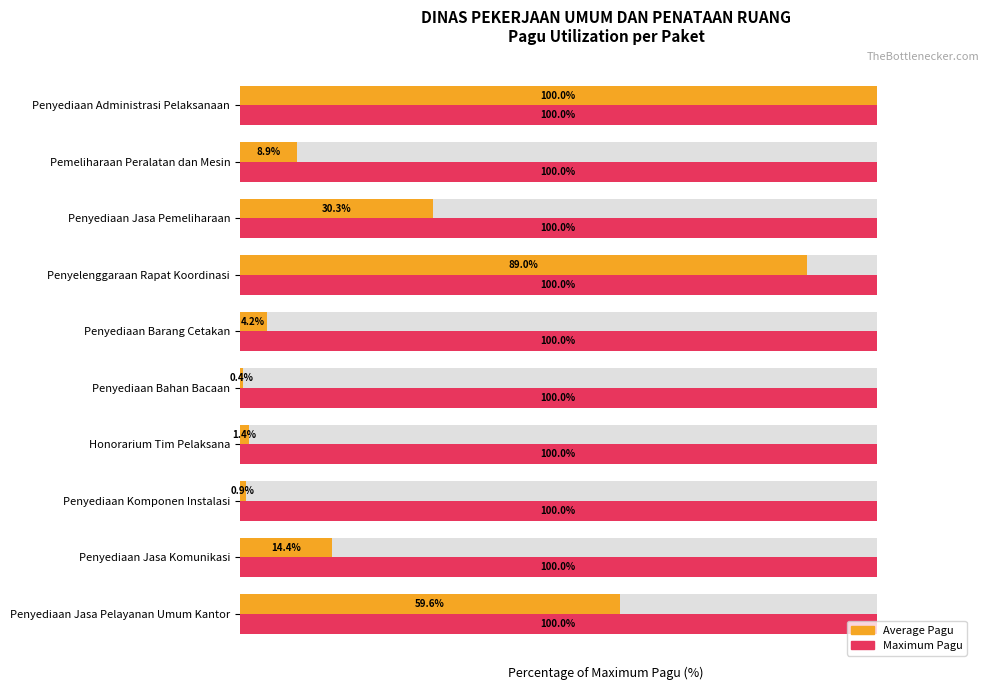

Does the chart contain stacked bars?

No